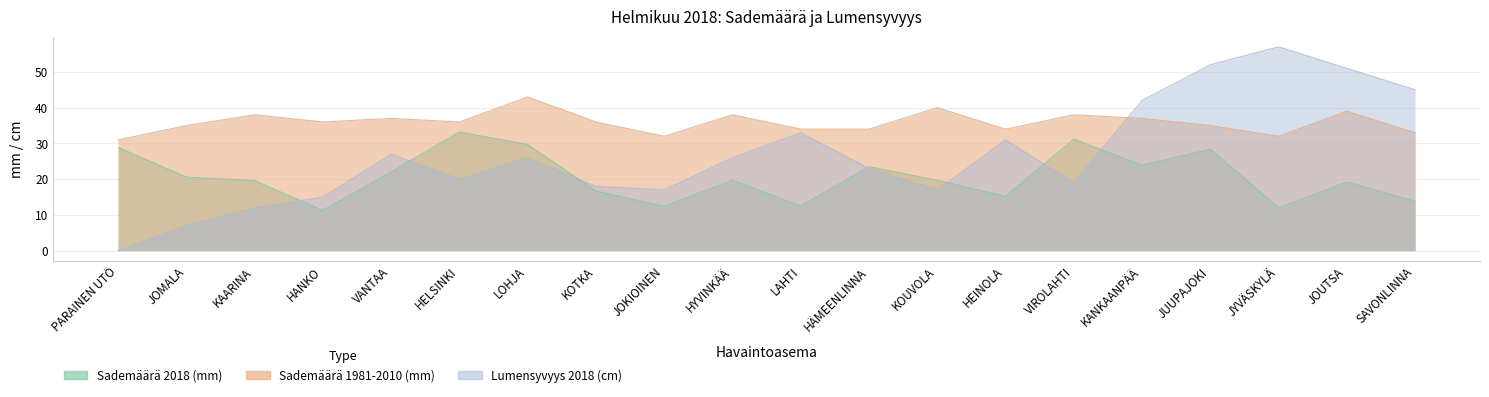

True or false: Sademäärä 2018 (mm) and Sademäärä 1981-2010 (mm) intersect in this chart.

False